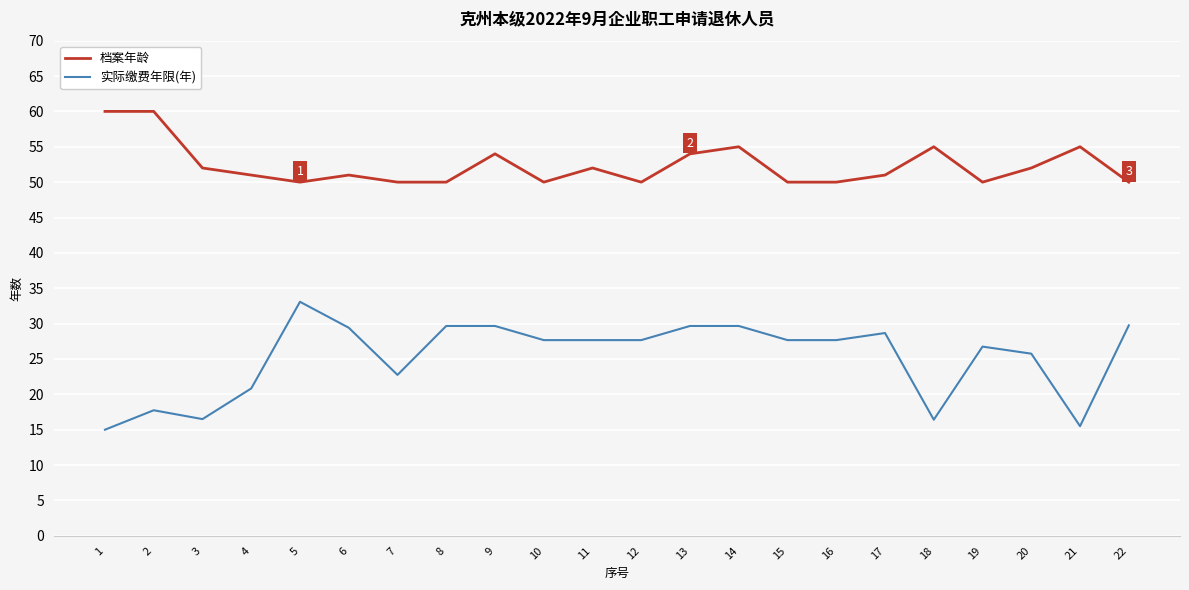

Which series has the largest range (max minus min)?

实际缴费年限(年)